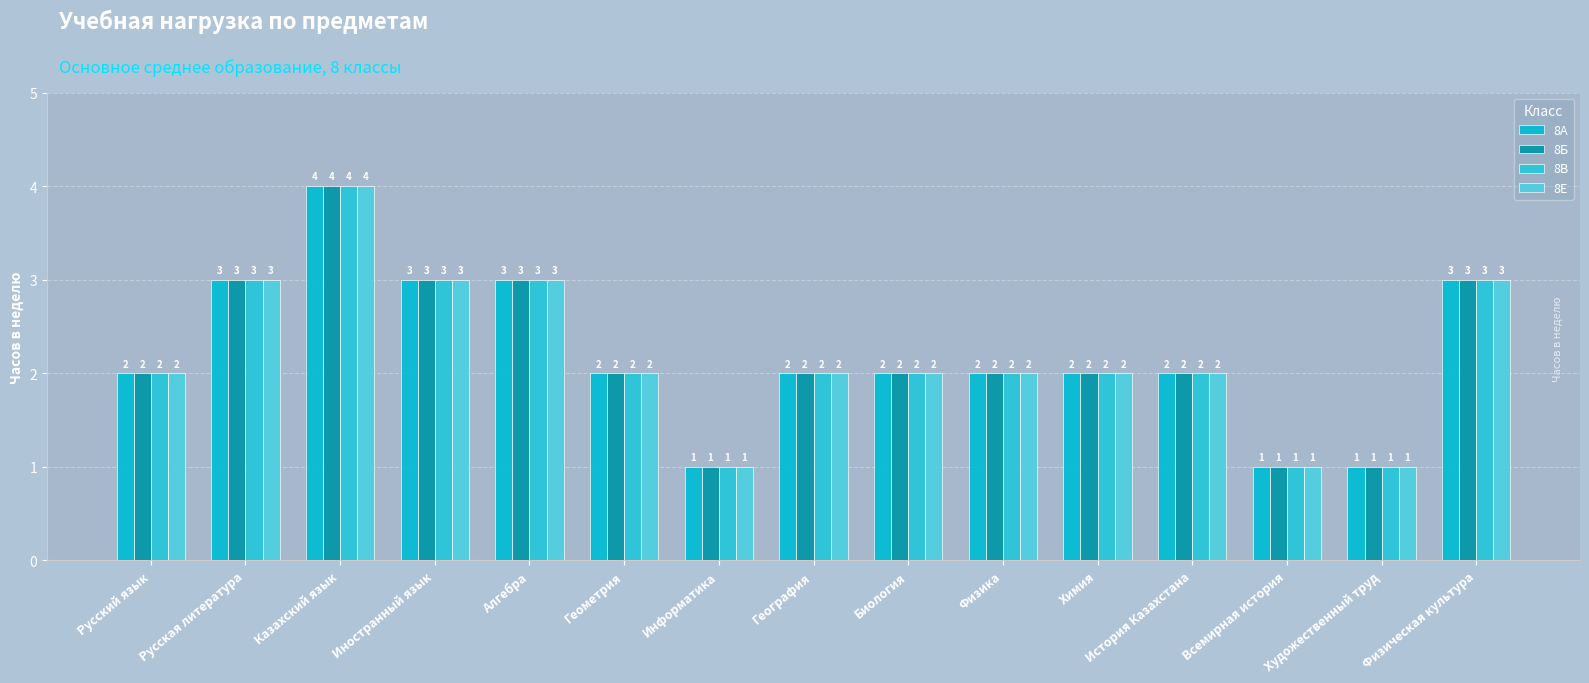

How many 8В values are between 2 and 3?

11